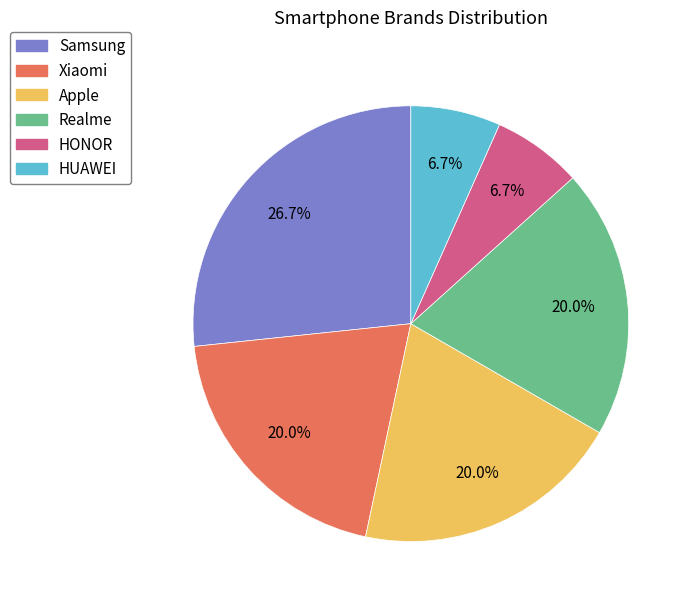

To the nearest percent, what is the difference between the largest and smallest slice percentages?

20%